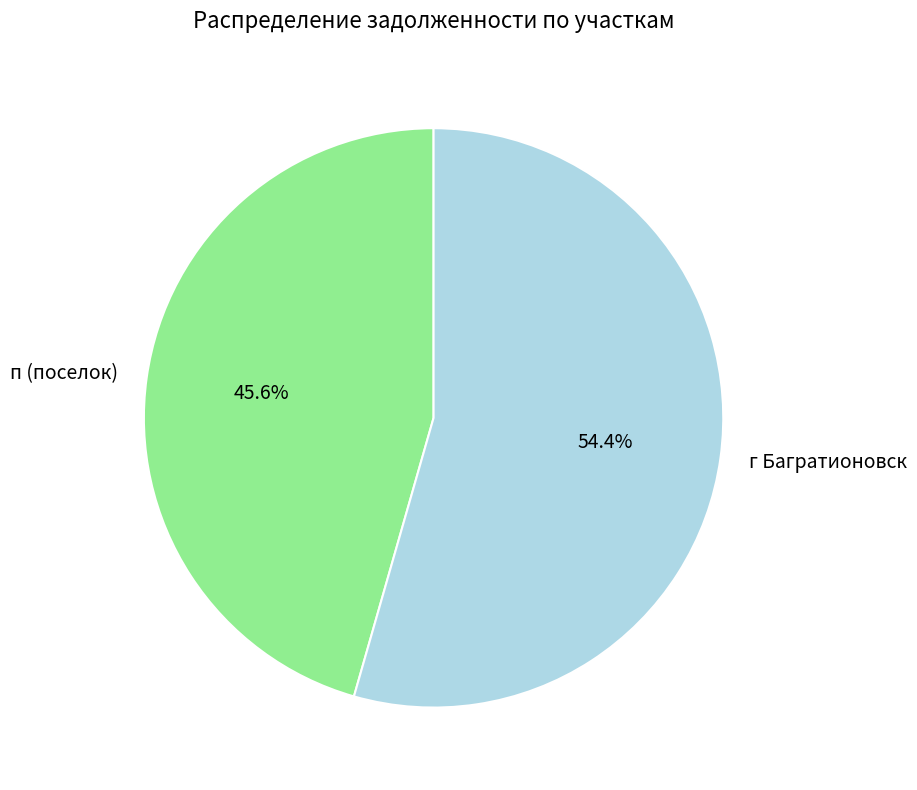

Which category has the biggest portion of the pie?

г Багратионовск